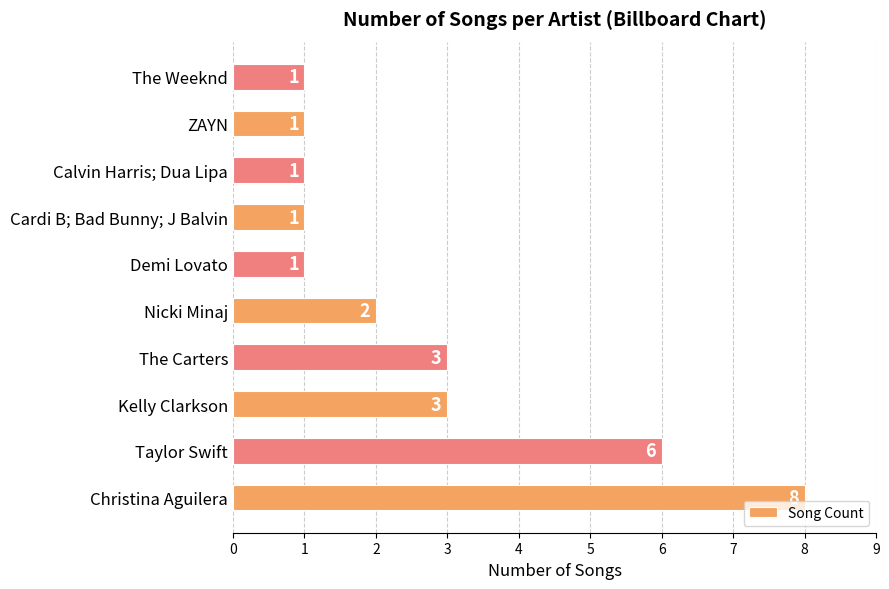

How many values are between 1 and 3?

8